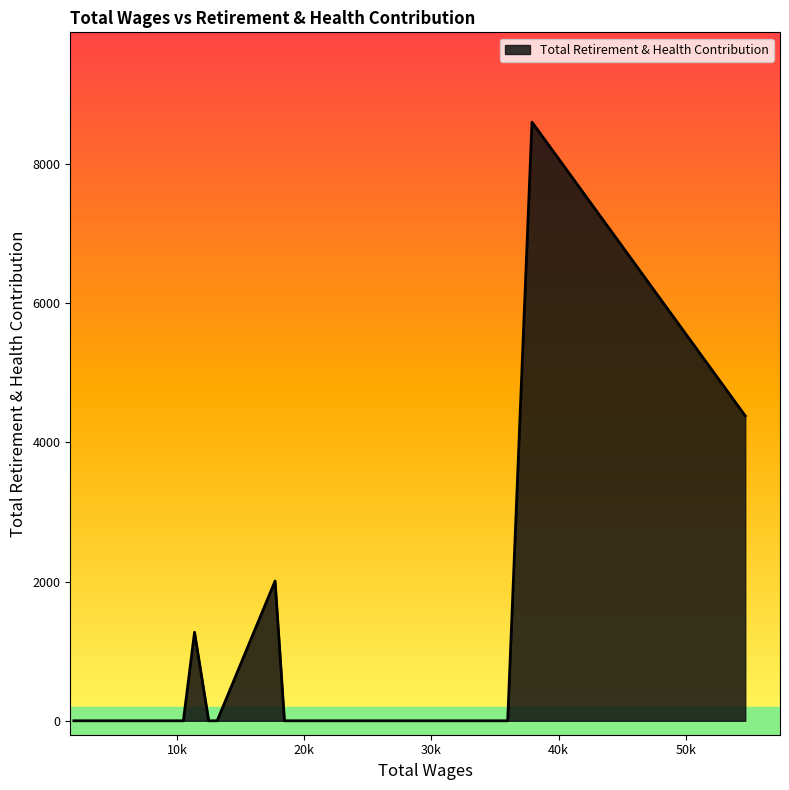

What is the maximum value shown in the chart?

8598